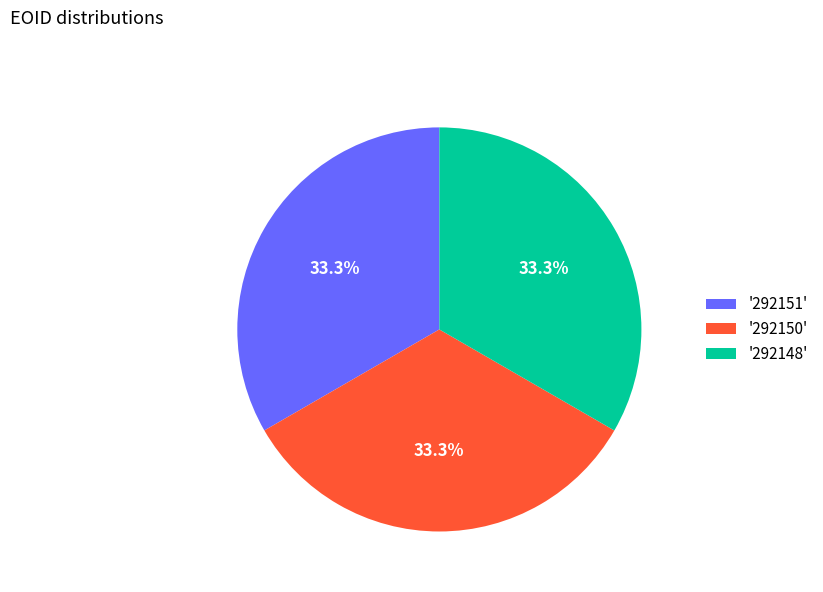

Is there a majority slice in this chart?

No